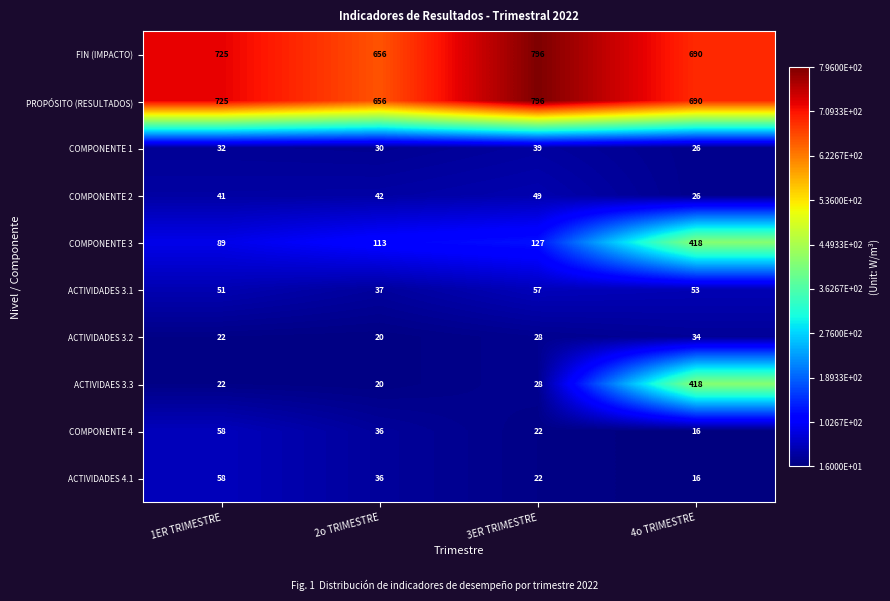

At how many categories does at least one series exceed 118?

4